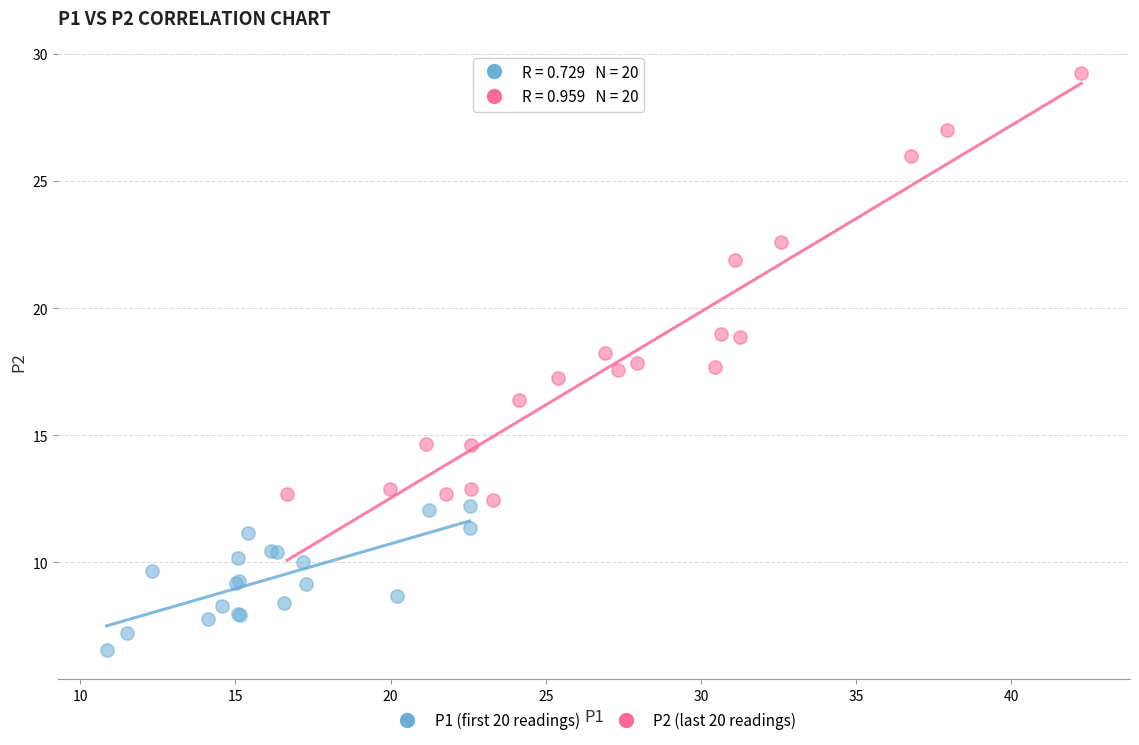

What are all the series names shown in the legend?

P1 (first 20 readings), P2 (last 20 readings)